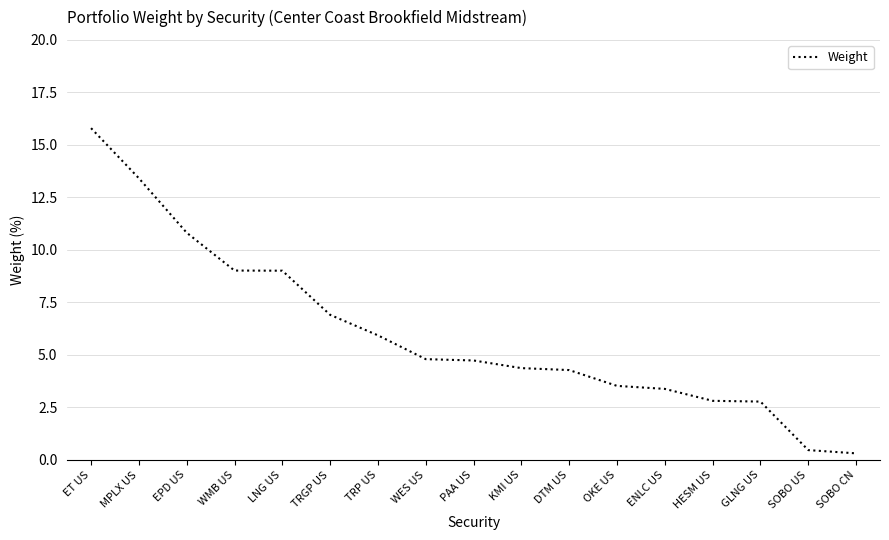

What position from the left is DTM US?

11